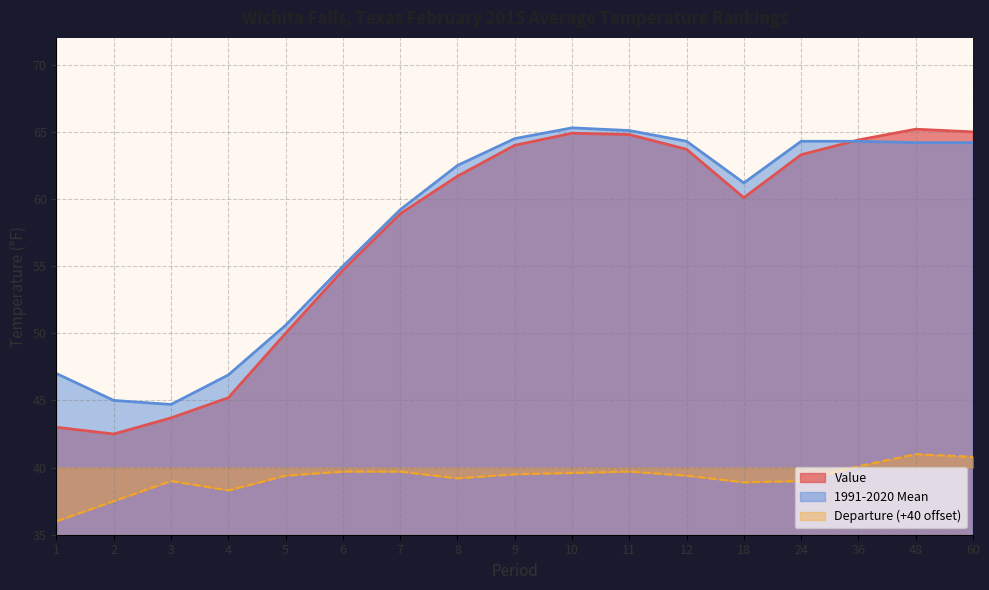

Does the chart display data point markers on the line(s)?

No